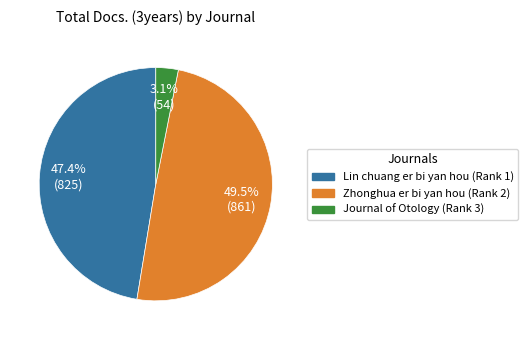

What percentage is NOT represented by Zhonghua er bi yan hou (Rank 2)?

50.5%